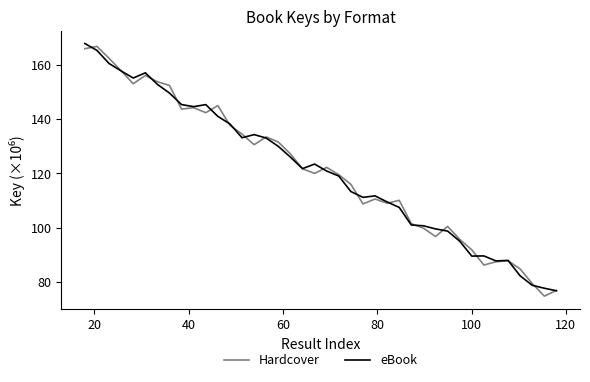

What is the minimum value shown in the chart?

74.8